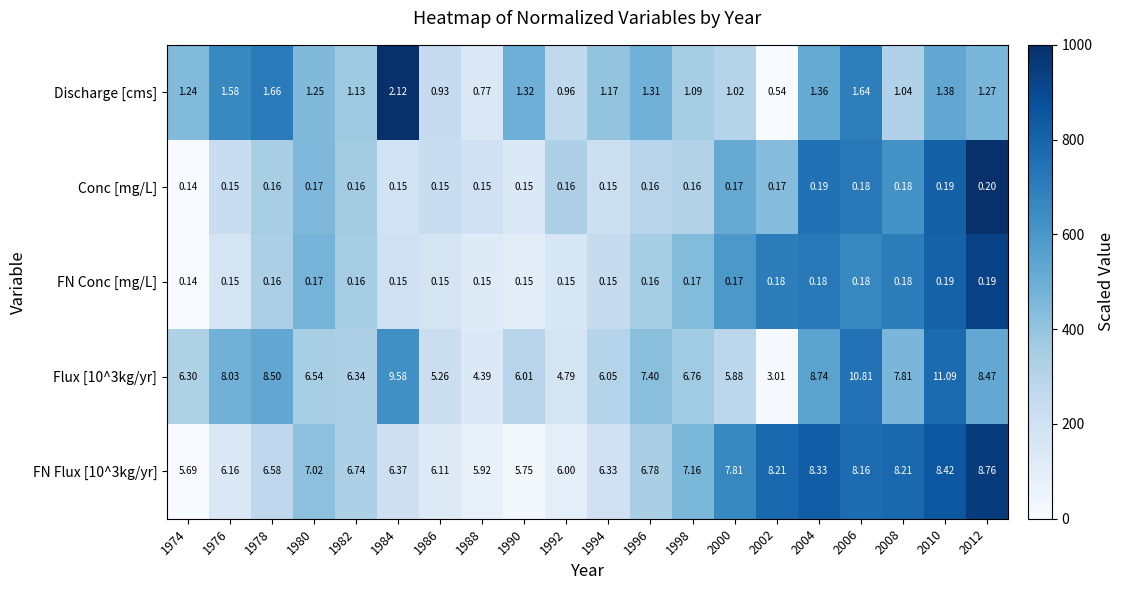

Count the number of data series in this chart.

5